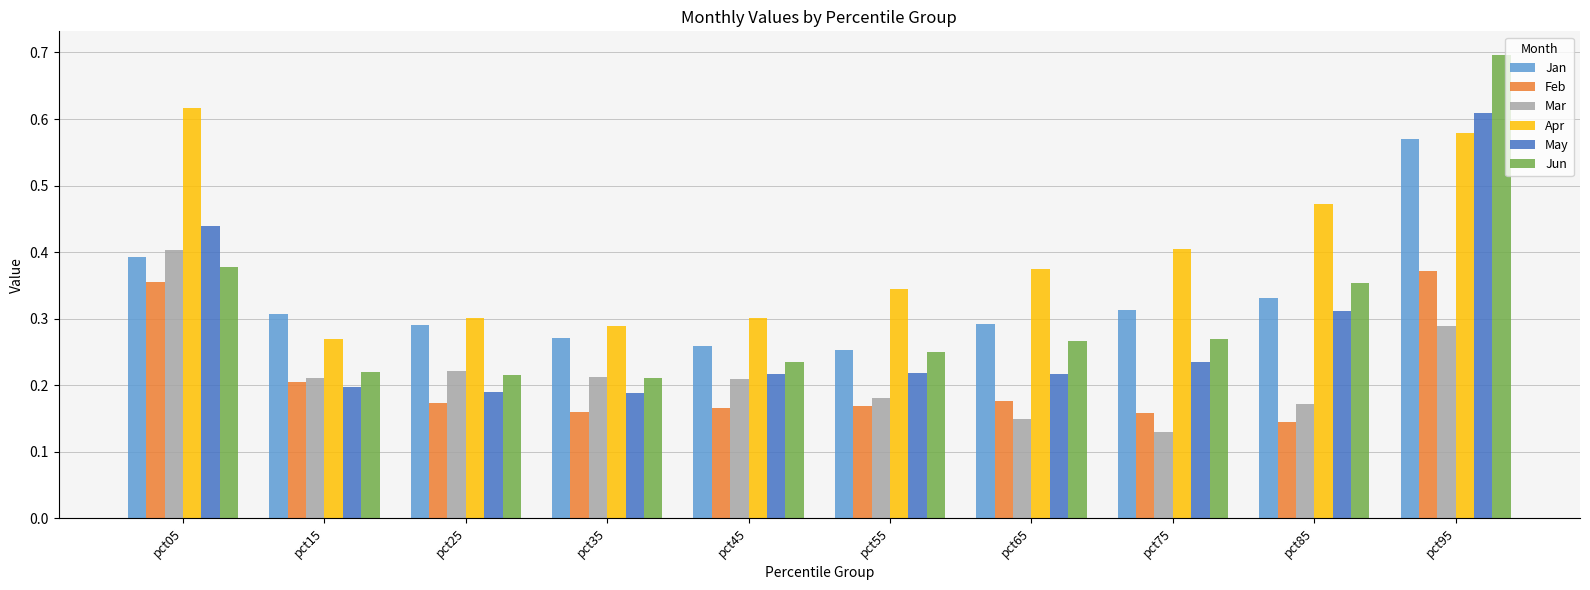

How many distinct data groups are displayed?

6